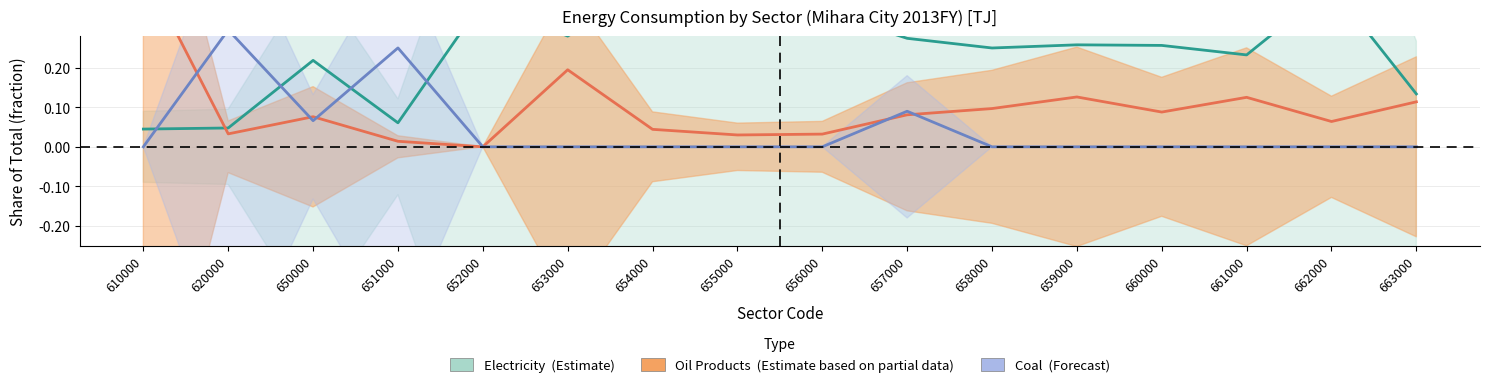

What is the total value across all series at 654000?

0.5